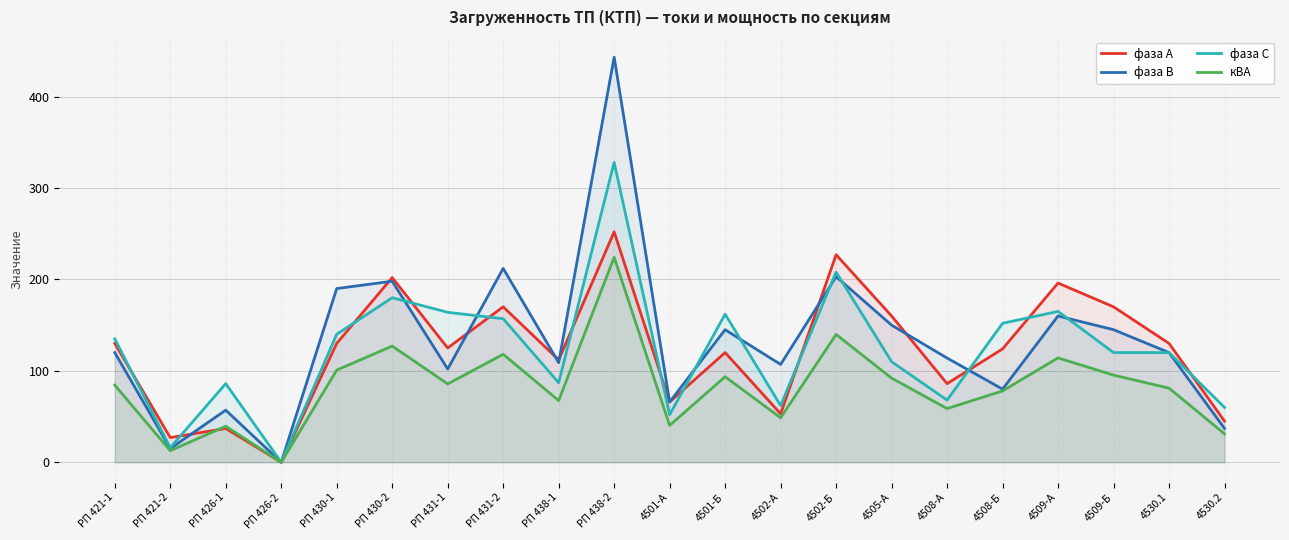

How many times do фаза С and фаза В cross each other?

8